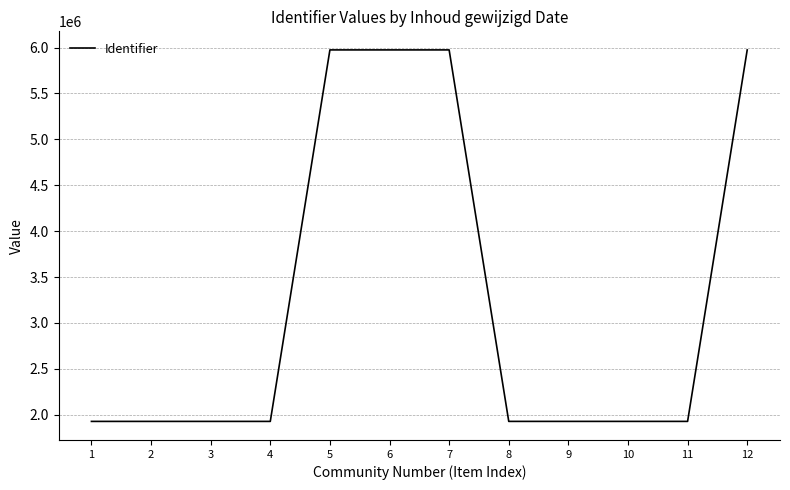

How many lines are shown in the chart?

1